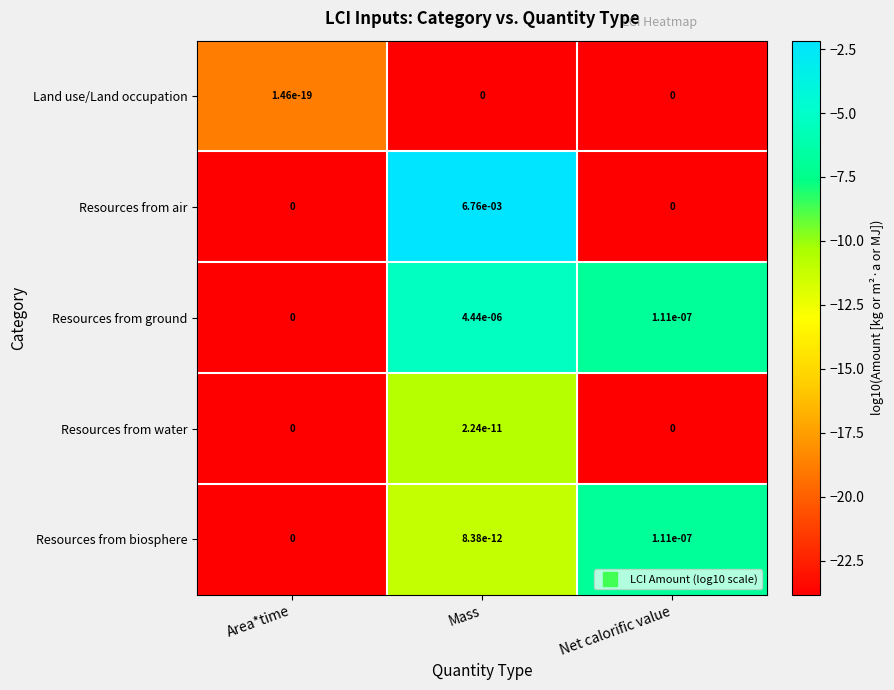

Which category has the highest value across all series?

Mass